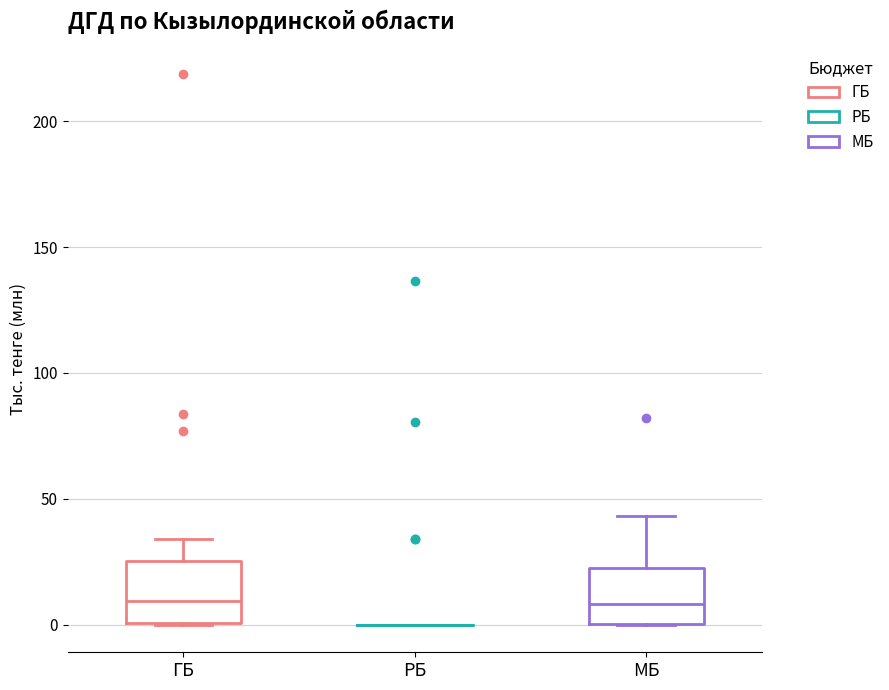

Reading left to right, transcribe this box plot: for each box, give where its median line is, the range the box spans, and where its two whiskers end, as read against the y-axis. The values are not printed on the chart, so give them approximately, as read against the axis.

ГБ: median 10, box 0 to 25, whiskers 0 to 35
РБ: box collapsed to a line at 0, whiskers 0 to 0
МБ: median 10, box 0 to 25, whiskers 0 to 45